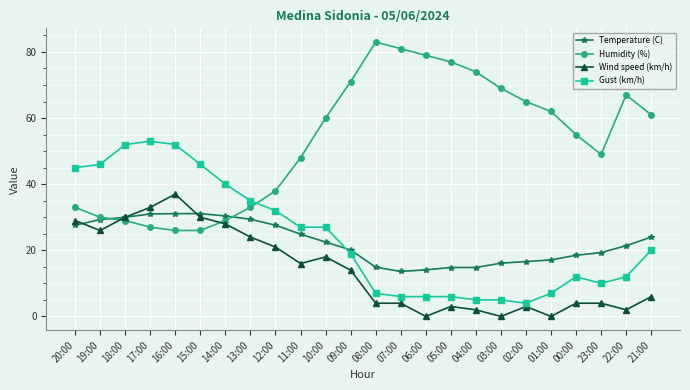

Between 06:00 and 03:00, which series saw the biggest shift?

Humidity (%)